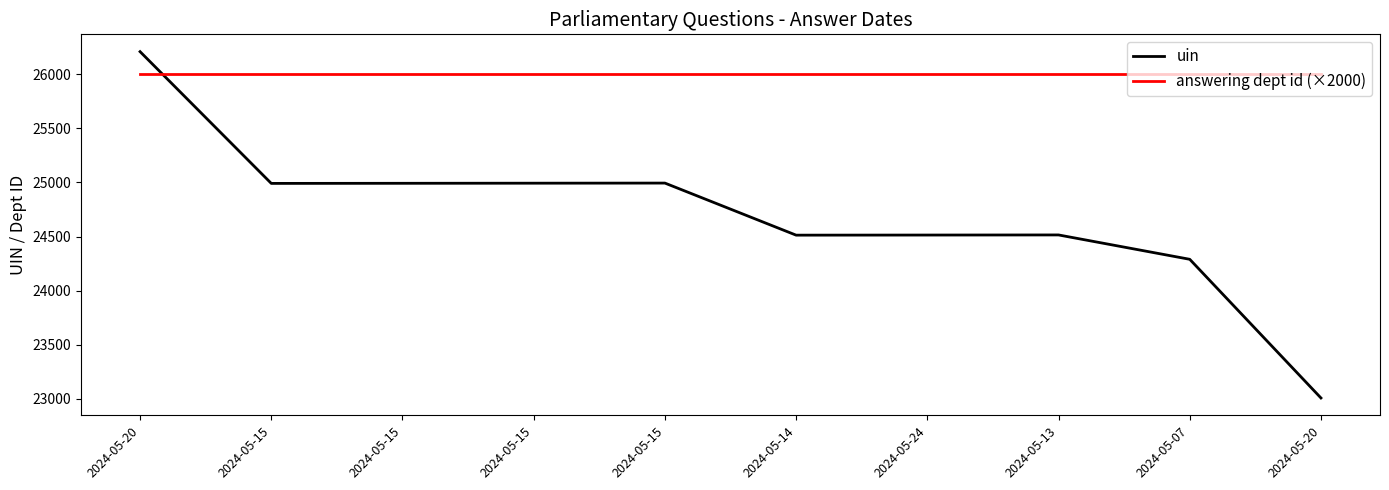

Where do uin and answering dept id (×2000) first cross each other?

2024-05-20 and 2024-05-15